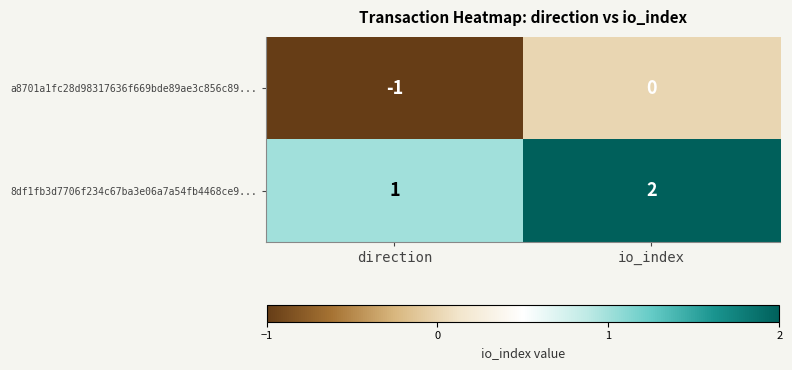

The value of 8df1fb3d7706f234c67ba3e06a7a54fb4468ce9... at io_index is 1. True or false?

False